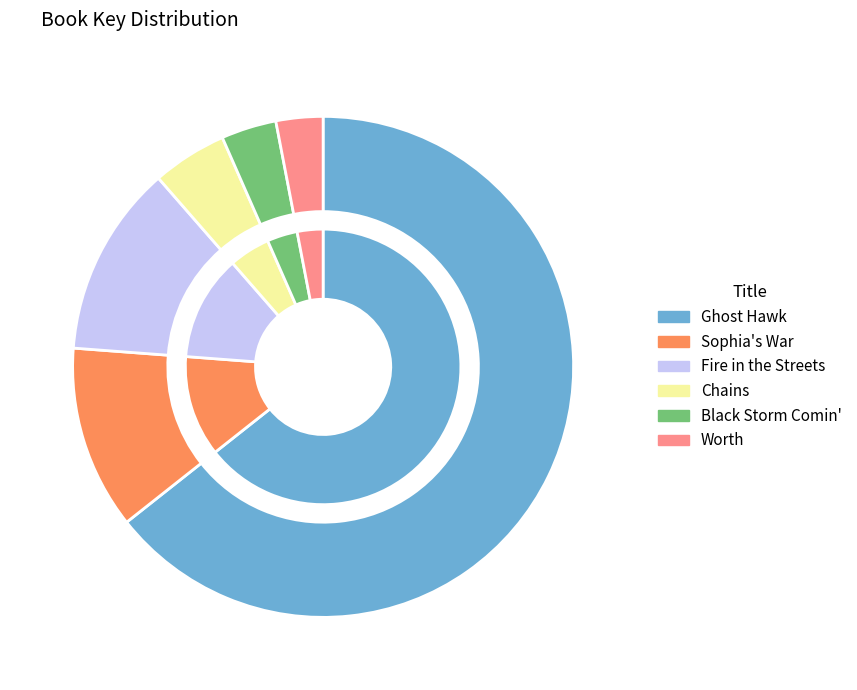

Which slice represents more than half of the pie?

Ghost Hawk